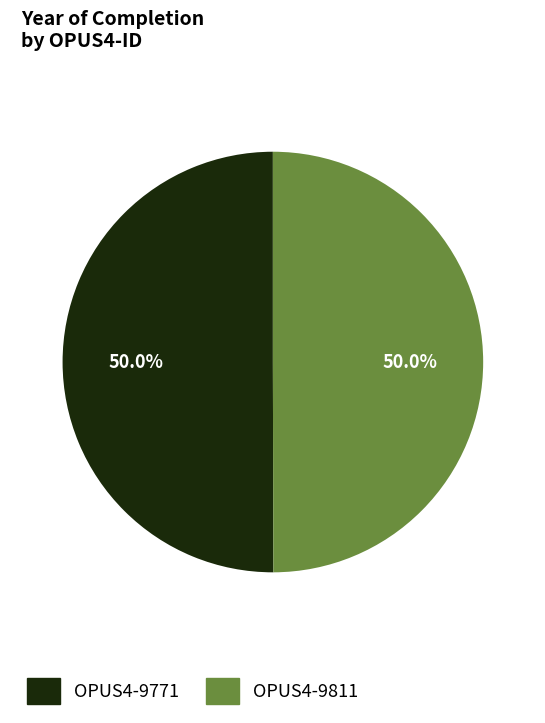

What percentage is NOT represented by OPUS4-9811?

50.0%